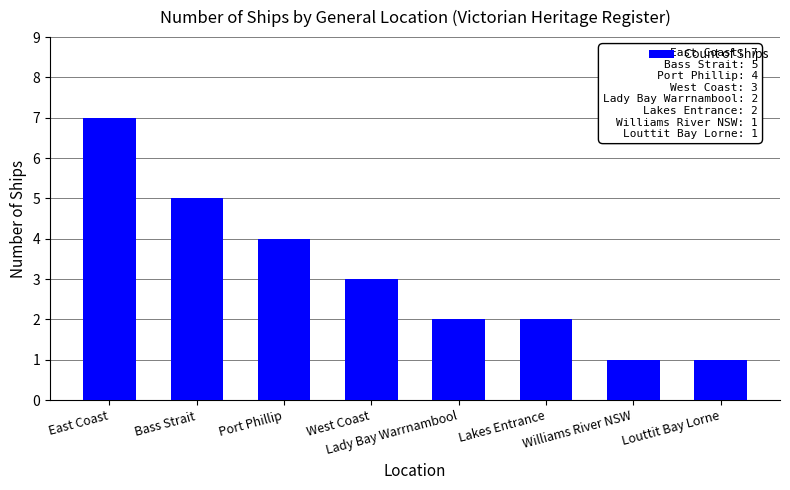

Approximately how many times larger is the value at East Coast compared to West Coast?

2.3